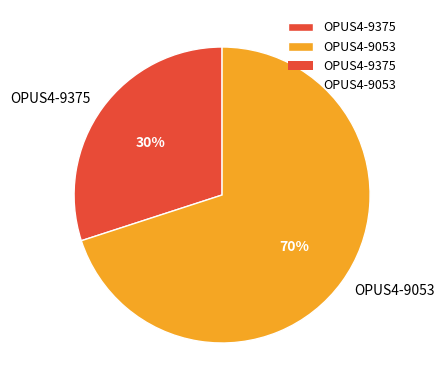

How many slices are in this pie chart?

2